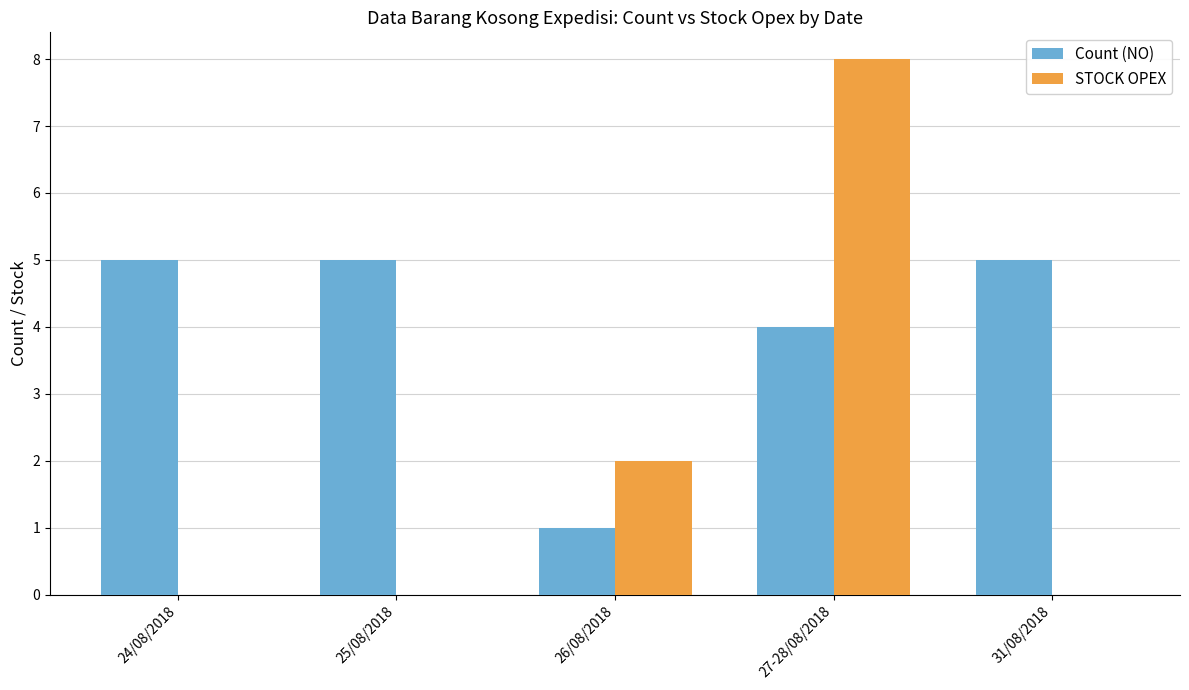

Which series changed the most between 24/08/2018 and 26/08/2018?

Count (NO)